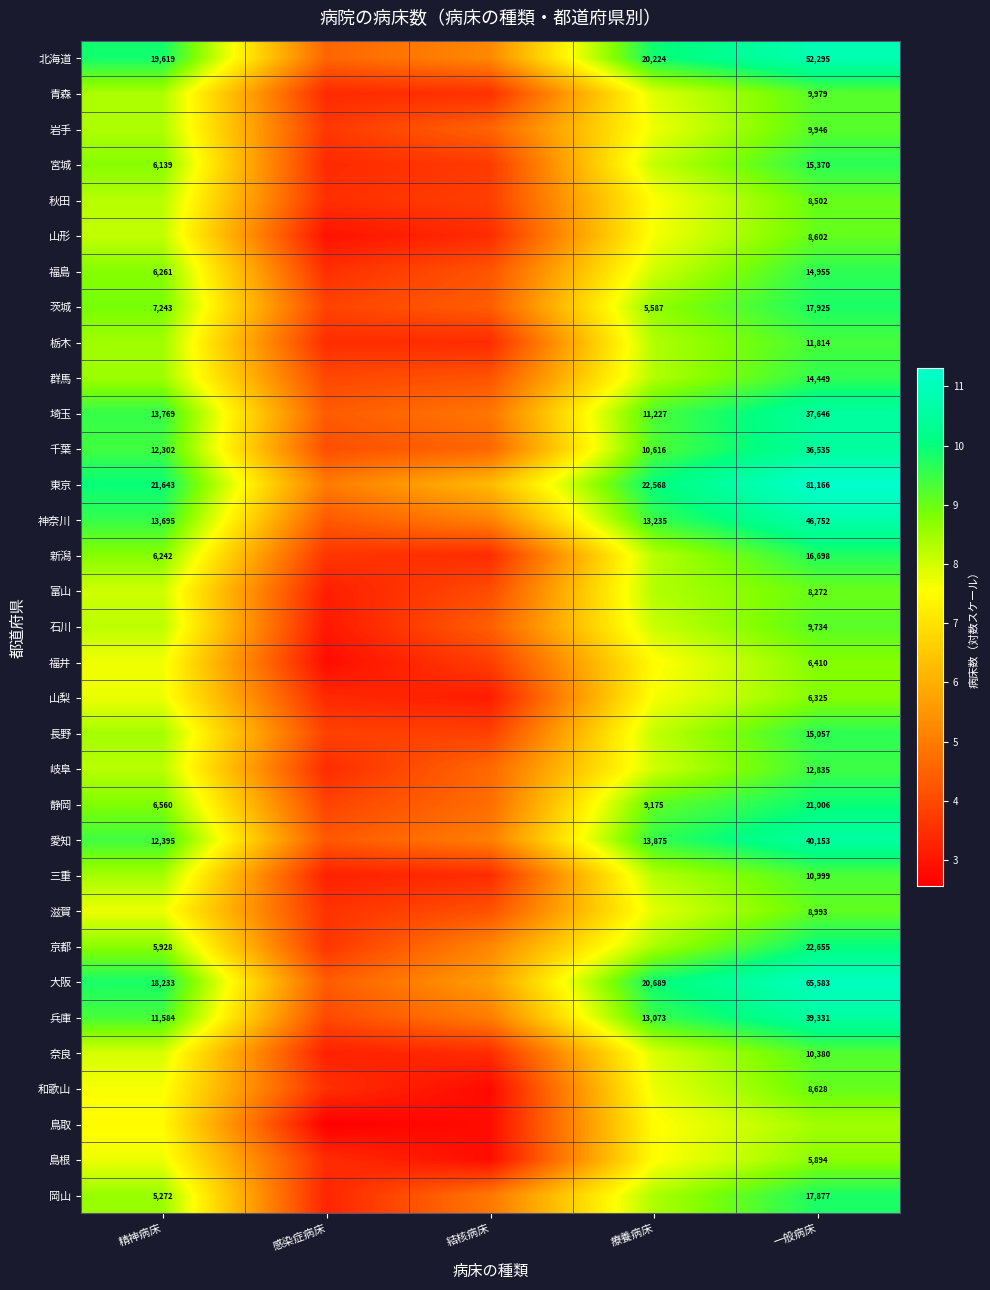

True or false: 秋田 has a value of 8.3 at 精神病床.

True